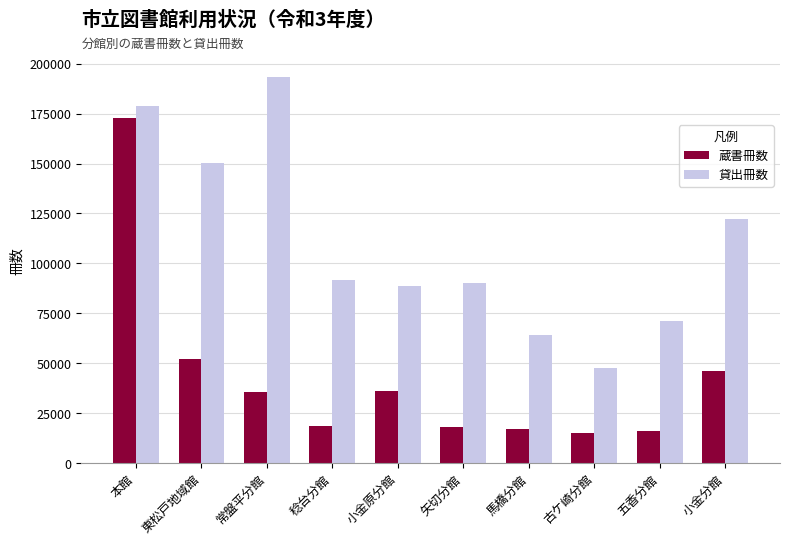

At which category is the sum across all series the highest?

本館